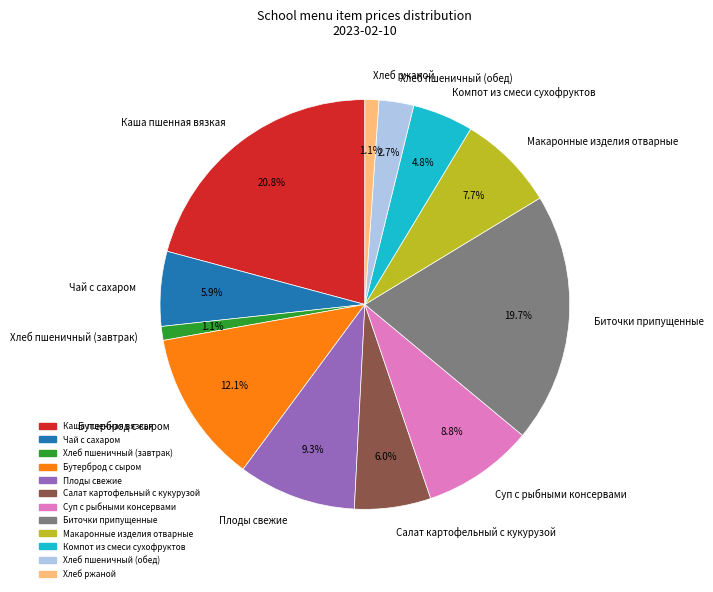

To the nearest percent, what portion does Макаронные изделия отварные represent?

8%